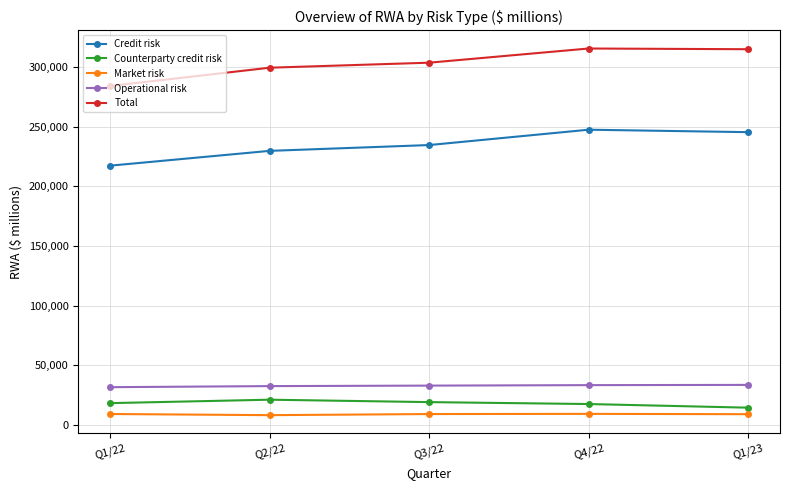

What position from the right is Q1/22?

5